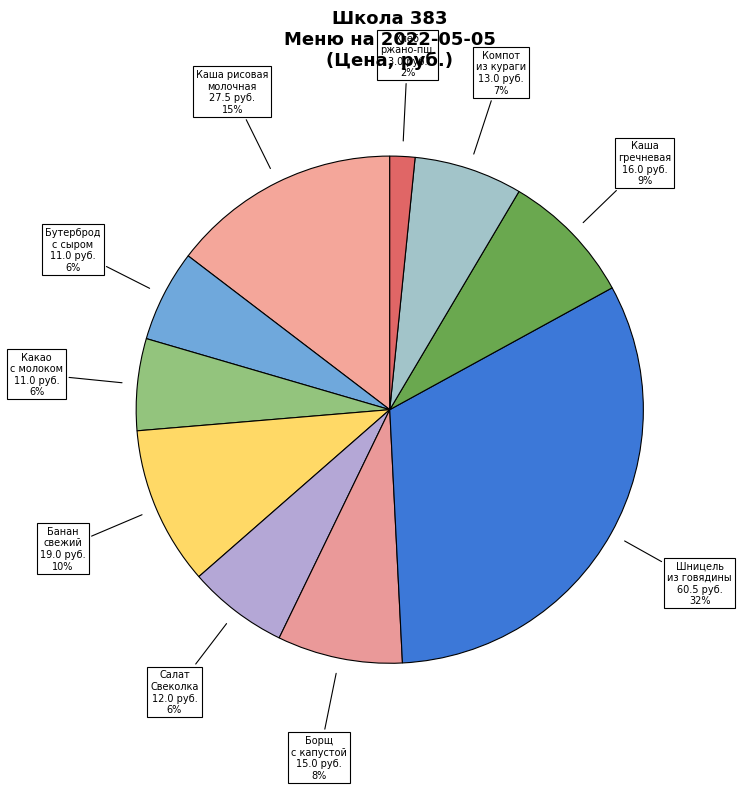

How many segments does this pie chart have?

10